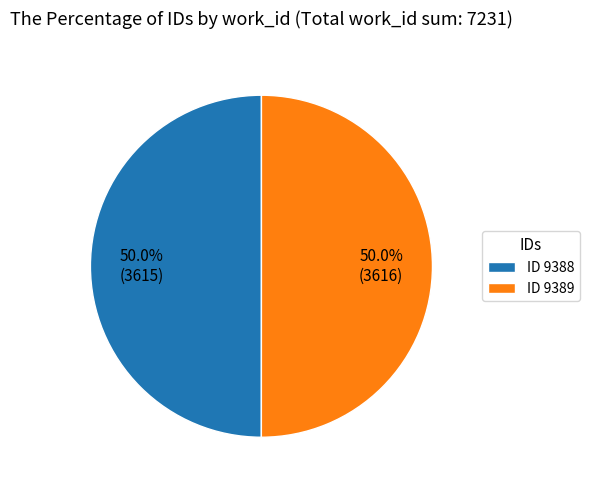

What is the total percentage of ID 9388 and ID 9389?

100.0%